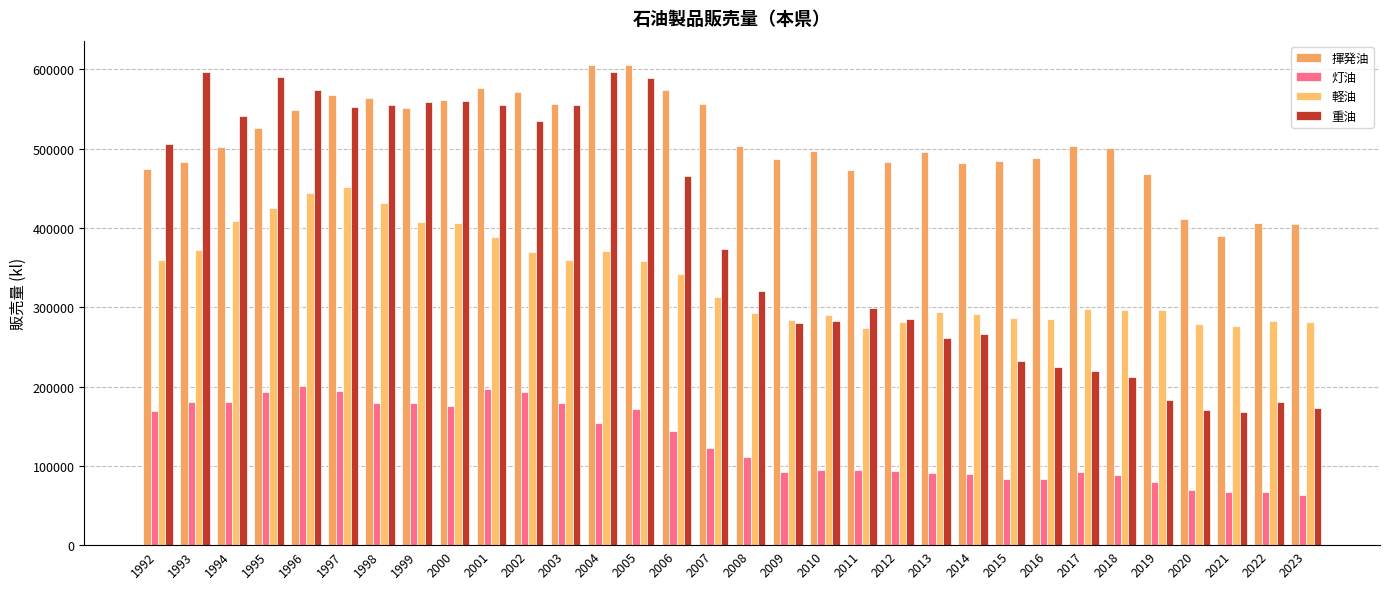

True or false: 重油 has a value of 44686 at 2022.

False